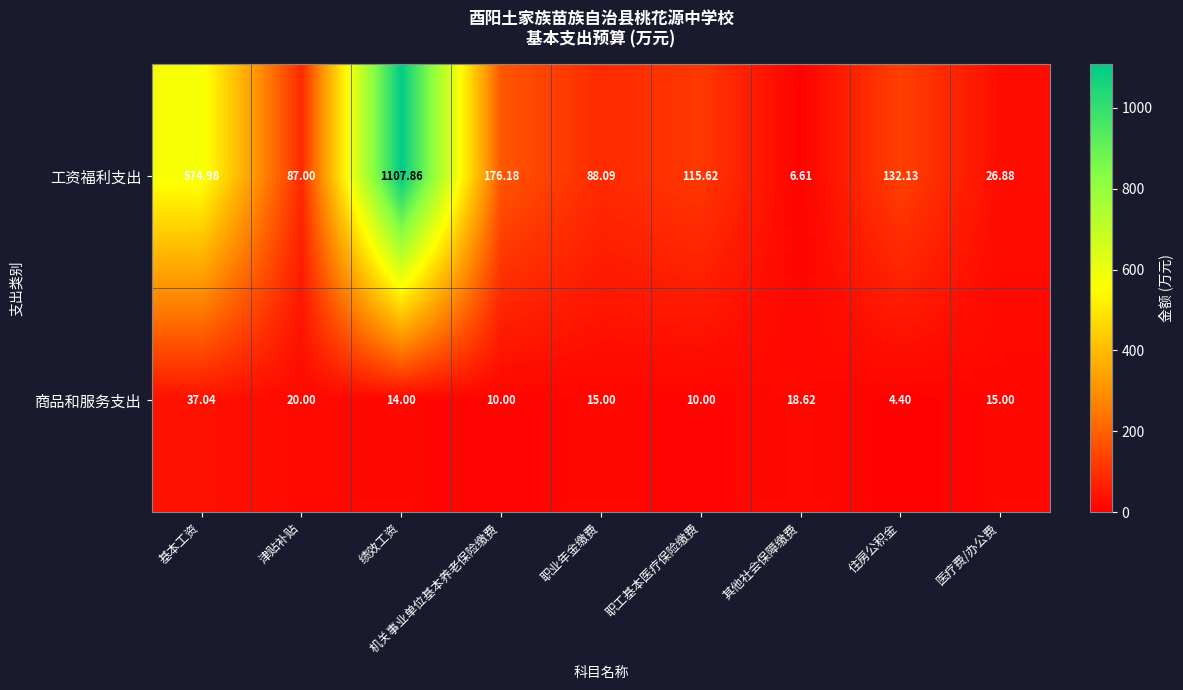

At which label does 商品和服务支出 first exceed 15?

基本工资